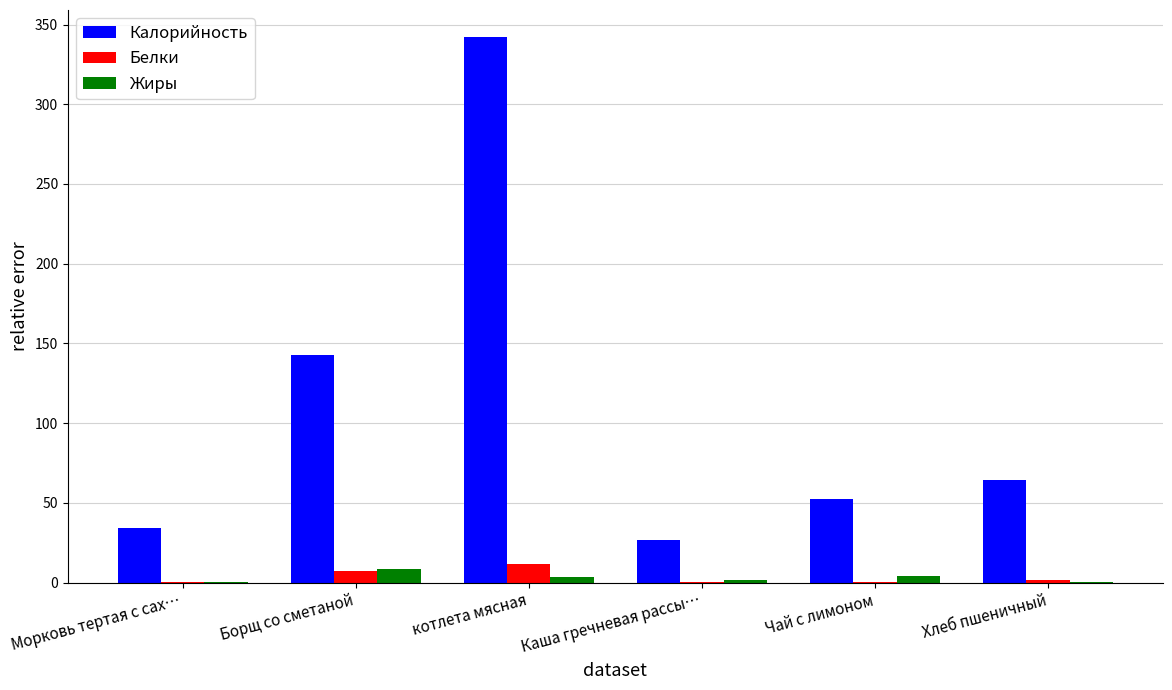

True or false: Калорийность has a value of 142.5 at Борщ со сметаной.

True